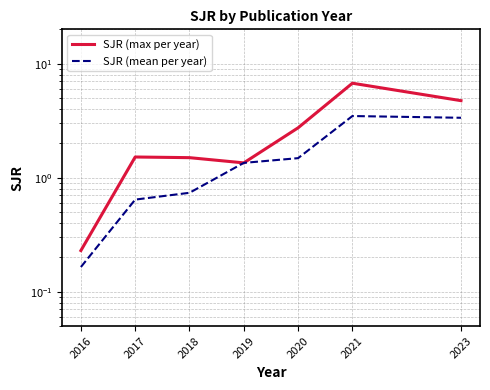

Is the value of SJR (mean per year) at 2018 greater than the value of SJR (max per year) at 2018?

No